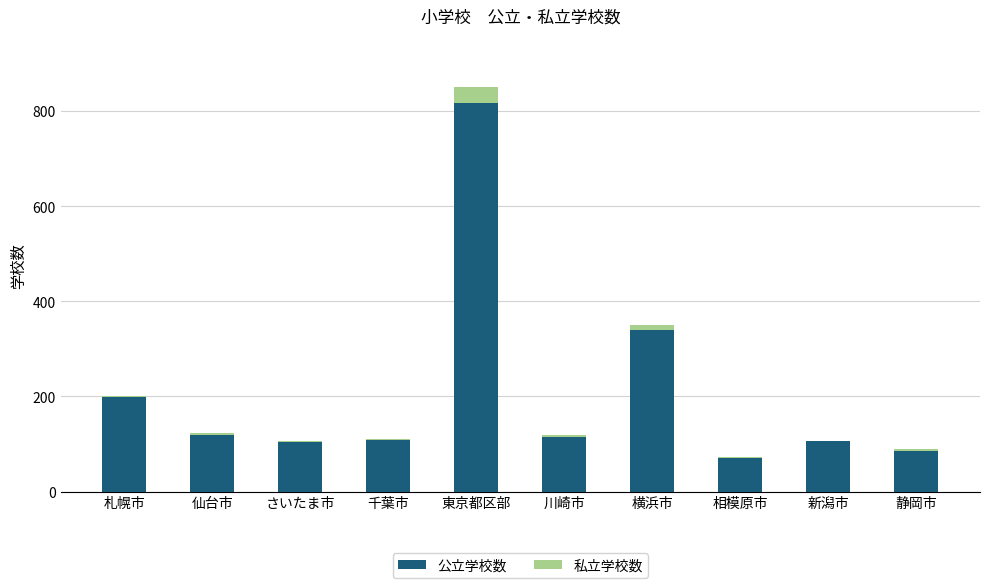

At which label does 公立学校数 reach its peak?

東京都区部